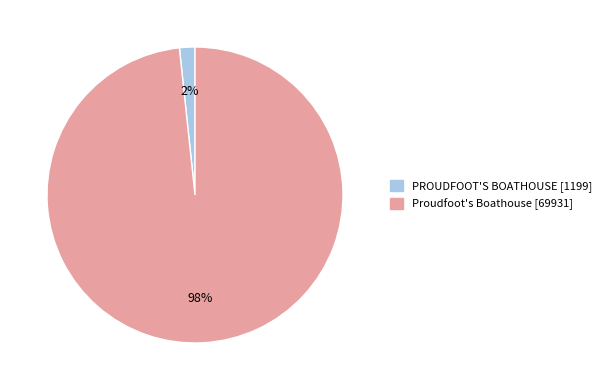

Does Proudfoot's Boathouse account for over 50% of the chart?

Yes